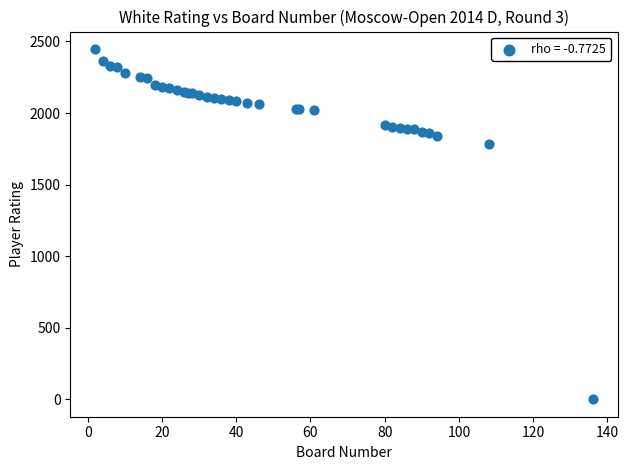

What Y value in the scatter plot is closest to 1223?

1781